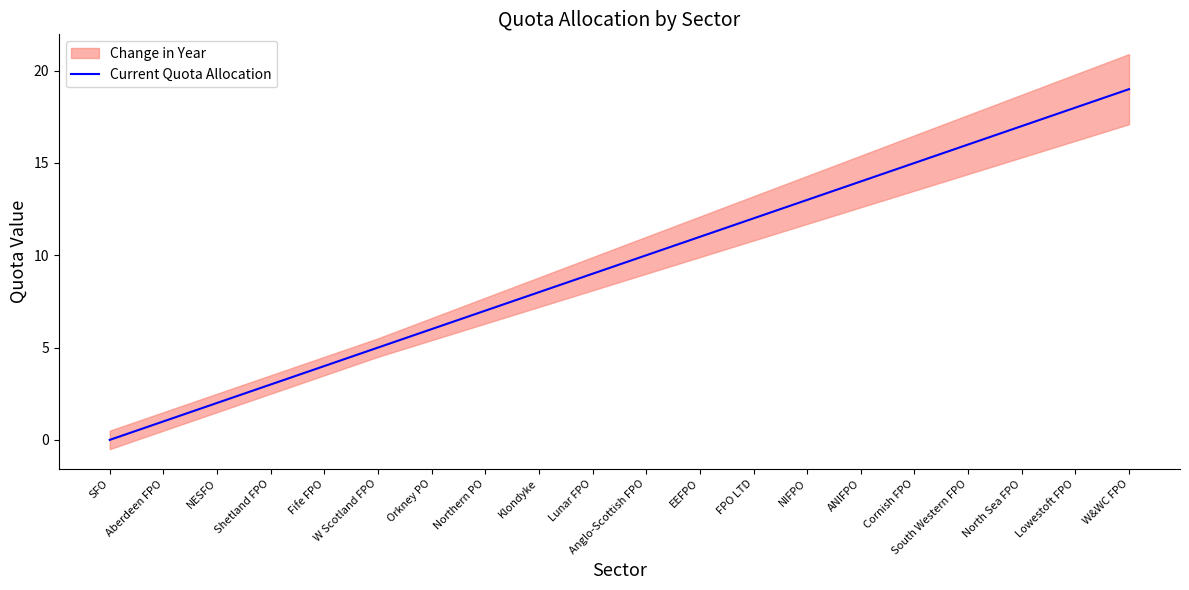

How many lines are shown in the chart?

1